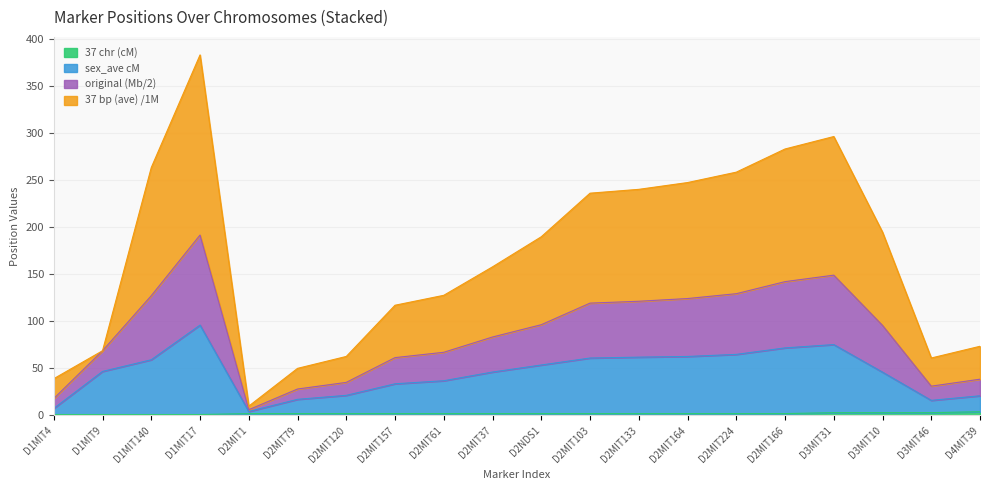

How many interior local valleys does the sex_ave cM series have?

2